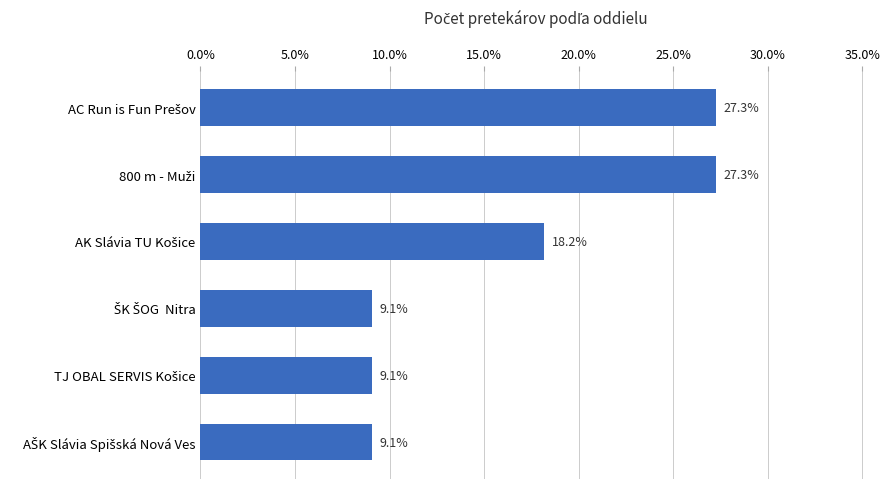

Reading top to bottom, transcribe all the data shown in this chart.

27.3	27.3	18.2	9.1	9.1	9.1